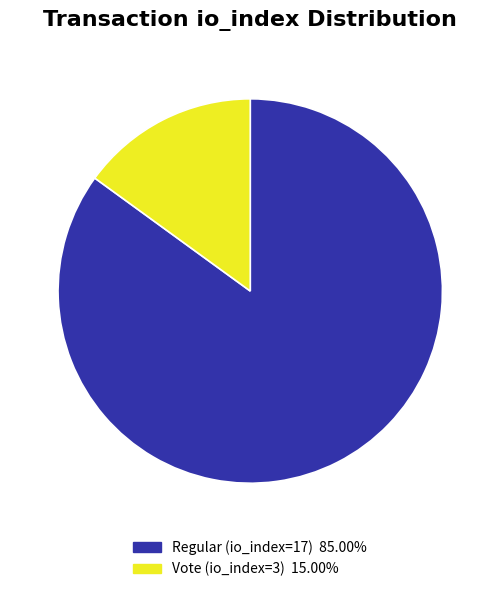

Which has a higher value, Vote (io_index=3) or Regular (io_index=17)?

Regular (io_index=17)